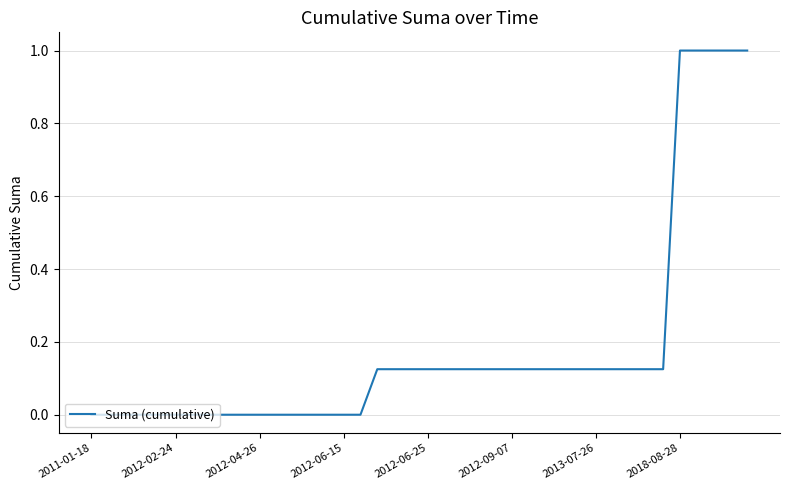

Is this an area chart (filled region under the line)?

No